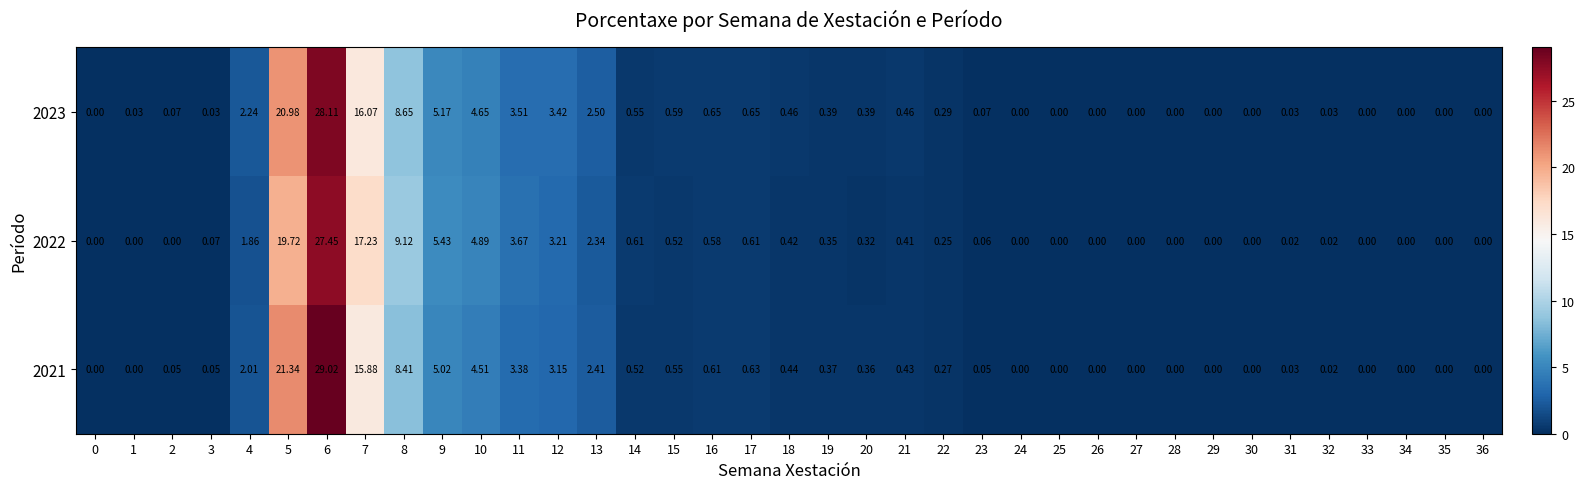

What is the difference between the highest and lowest values at 10?

0.4